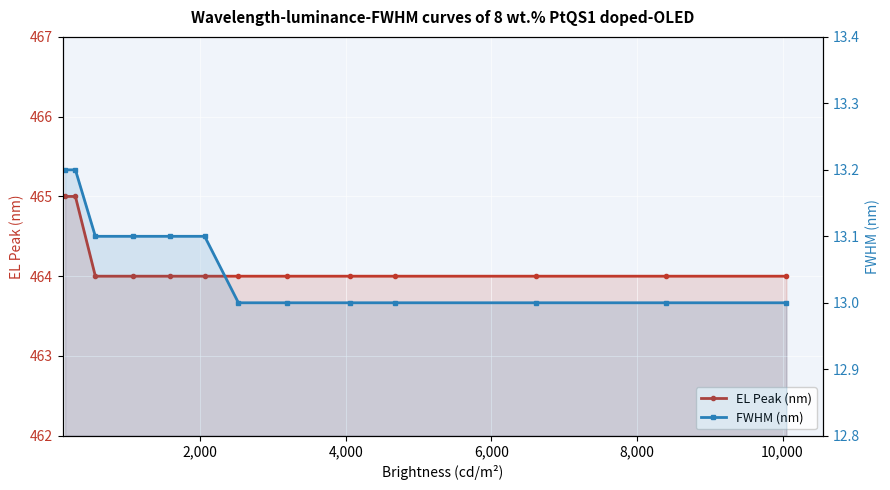

At how many categories does at least one series exceed 255?

13